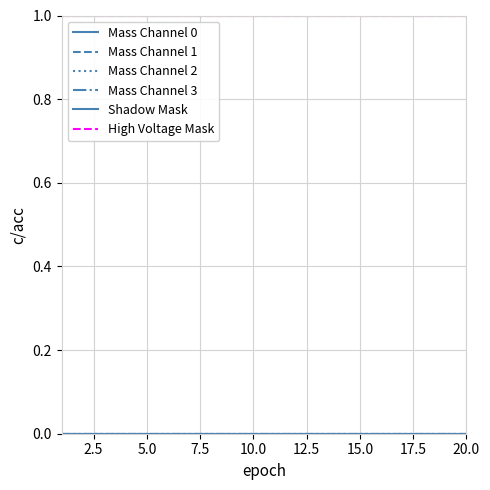

Does the chart display data point markers on the line(s)?

No